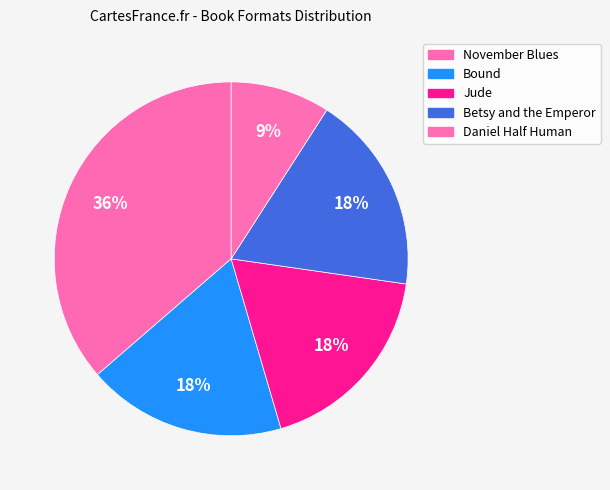

Count the number of slices in the pie.

5